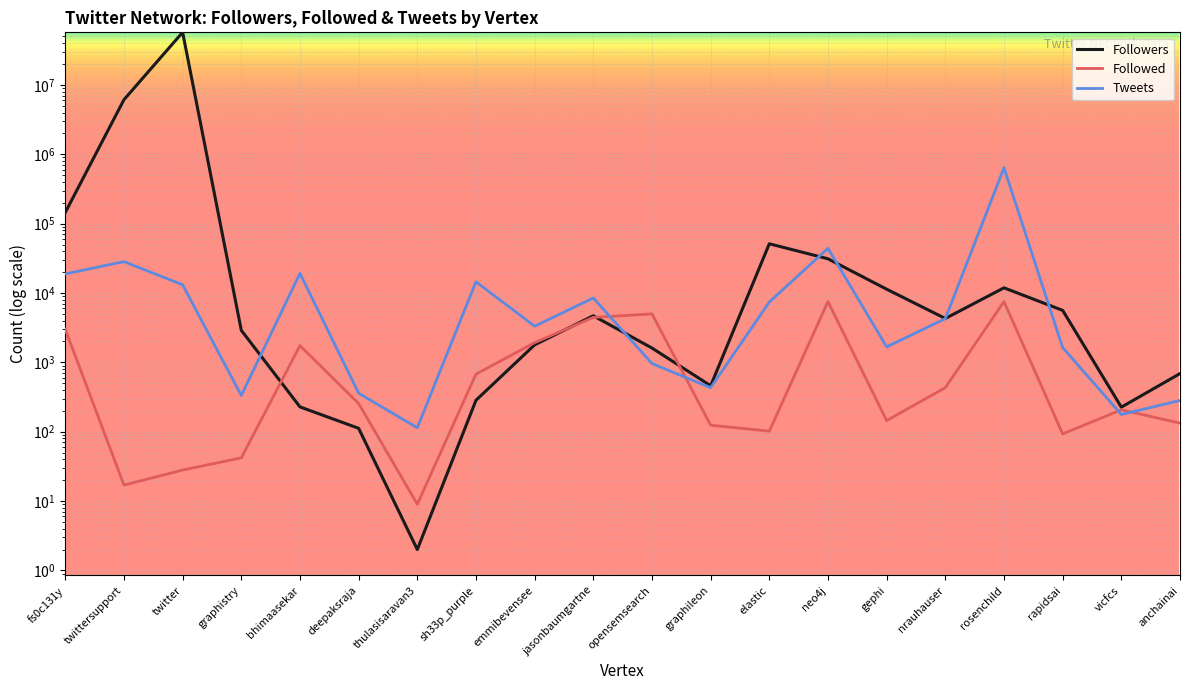

What is the label of the 8th point from the right?

elastic